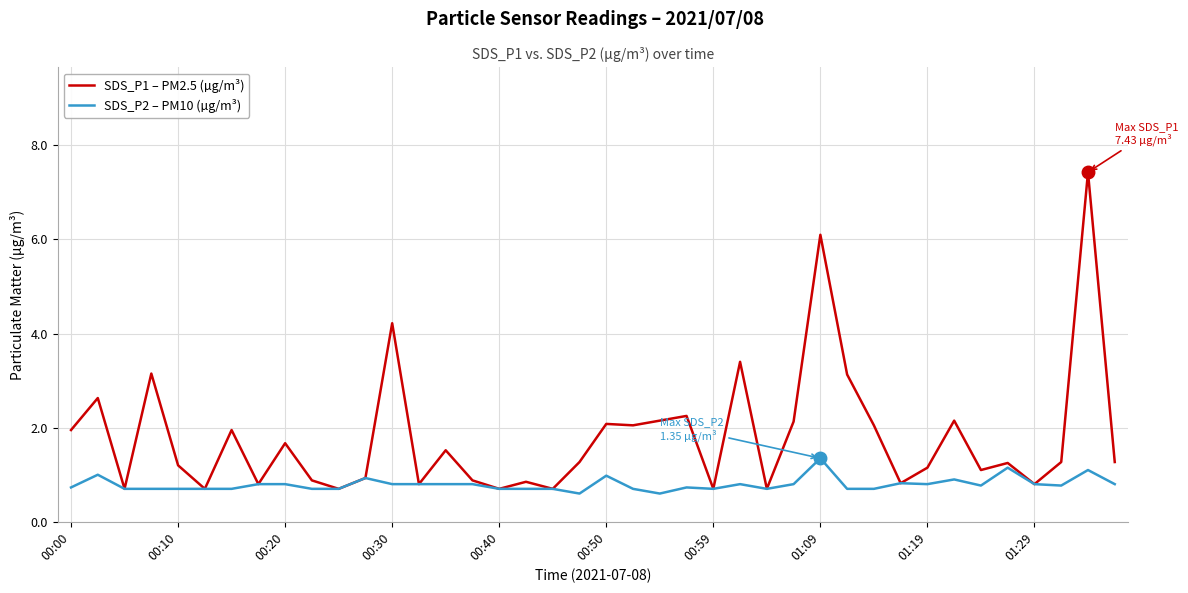

What is the maximum value for SDS_P2 – PM10 (µg/m³)?

1.4